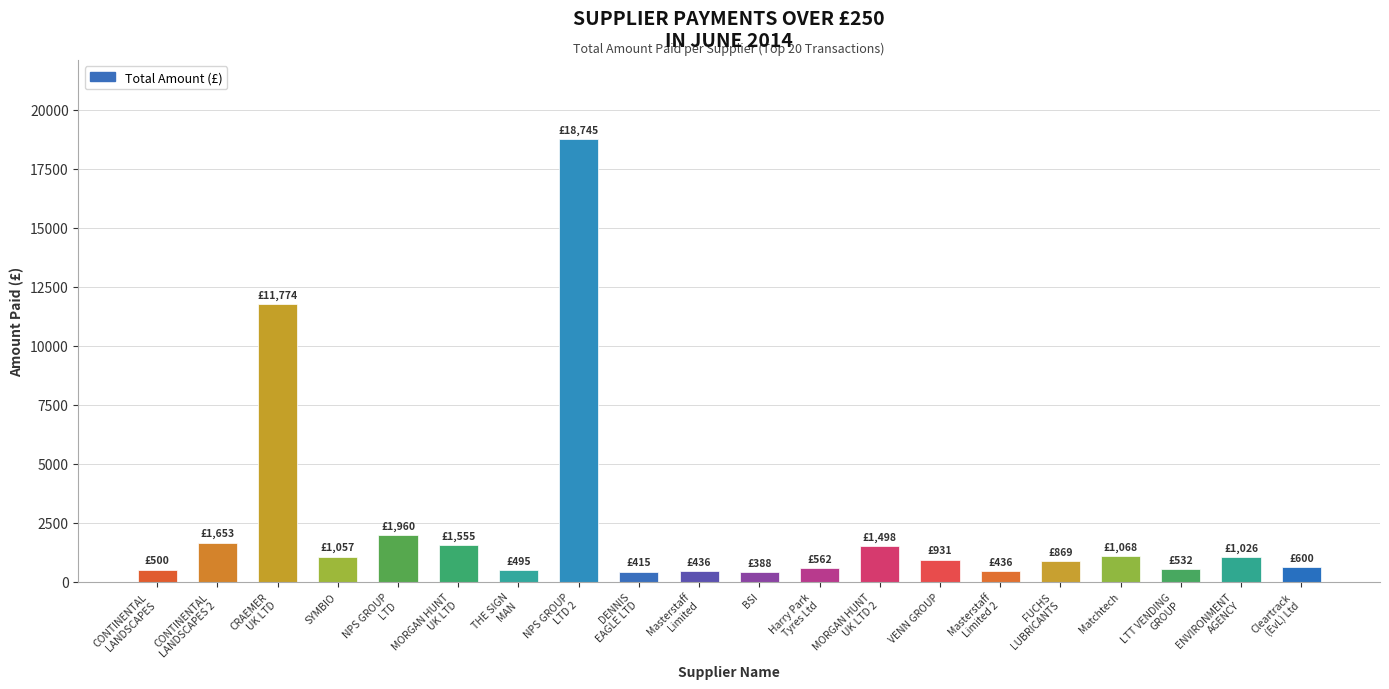

What is the label of the 9th bar from the right?

Harry Park
Tyres Ltd